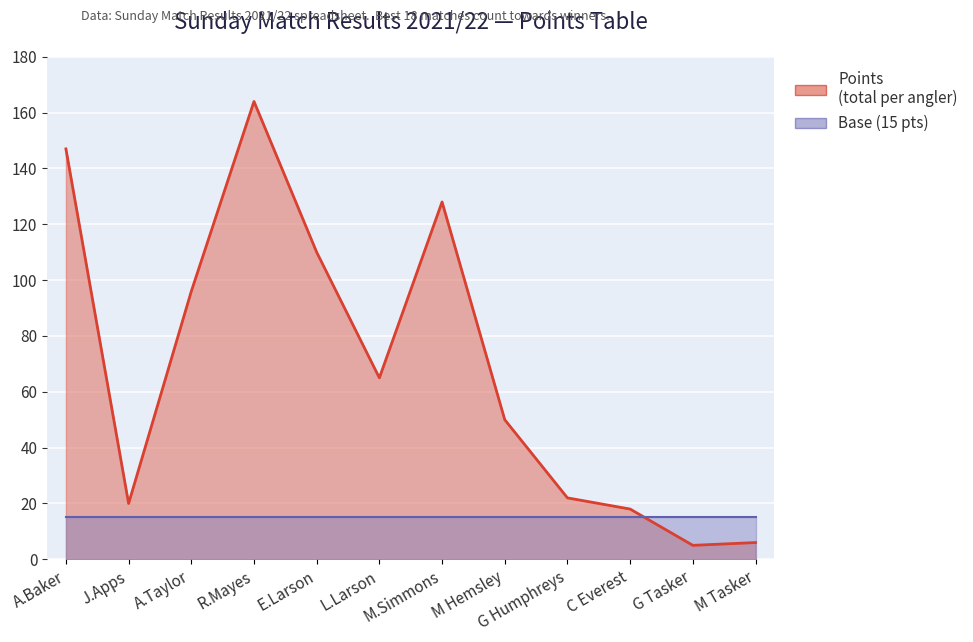

What is the smallest value displayed?

5